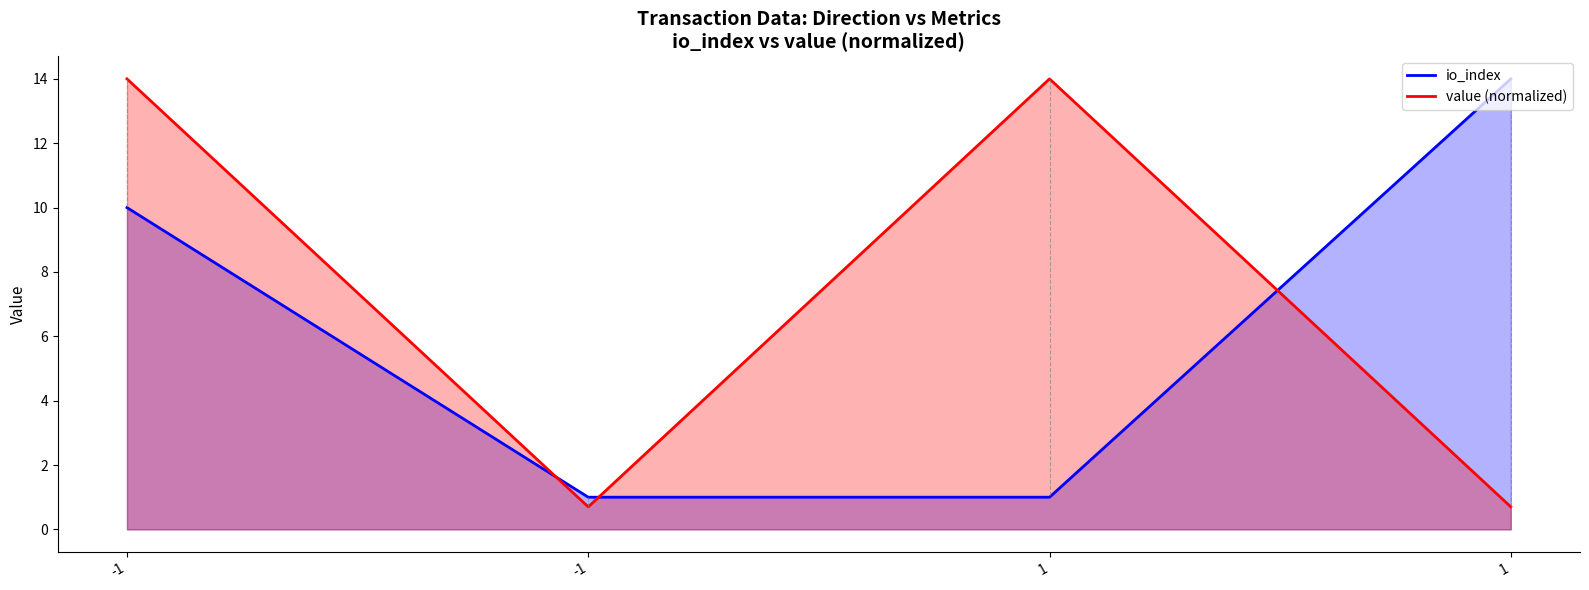

After their last crossing, which series has the higher values: io_index or value (normalized)?

io_index